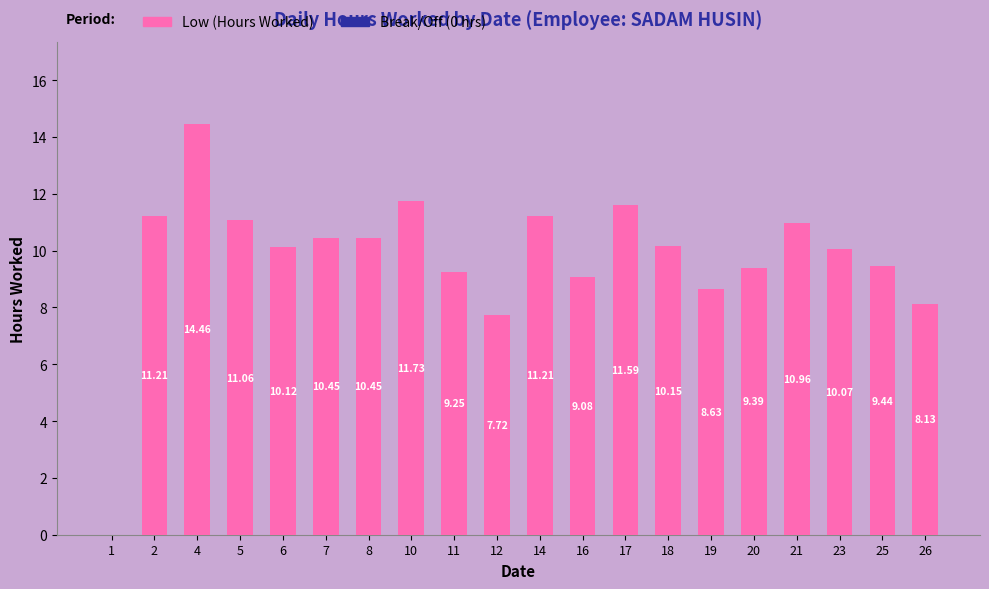

What is the sum of the values at 25 and 17?

21.0